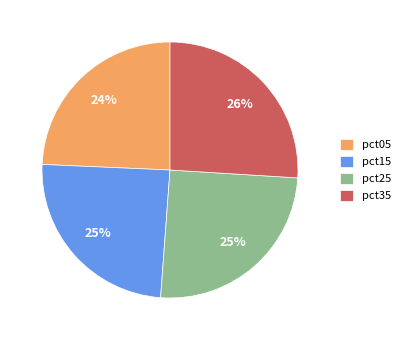

Is there any slice that represents more than half of the pie?

No